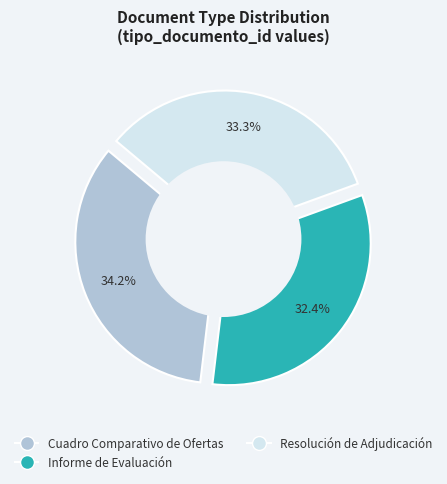

Is Informe de Evaluación the majority of the pie?

No